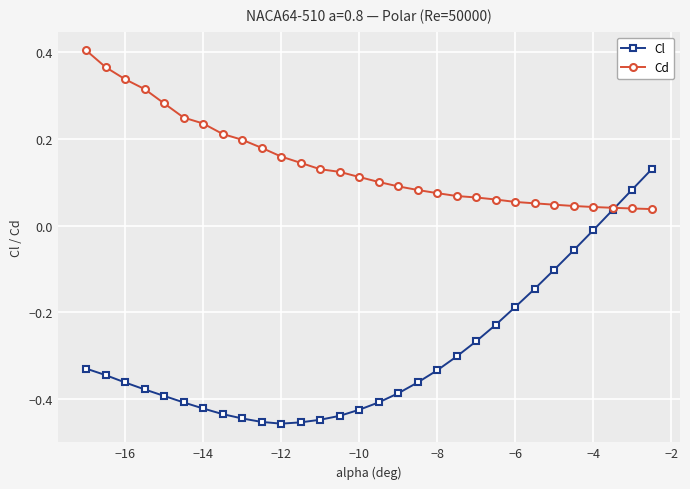

Which series has the largest total across all categories?

Cd